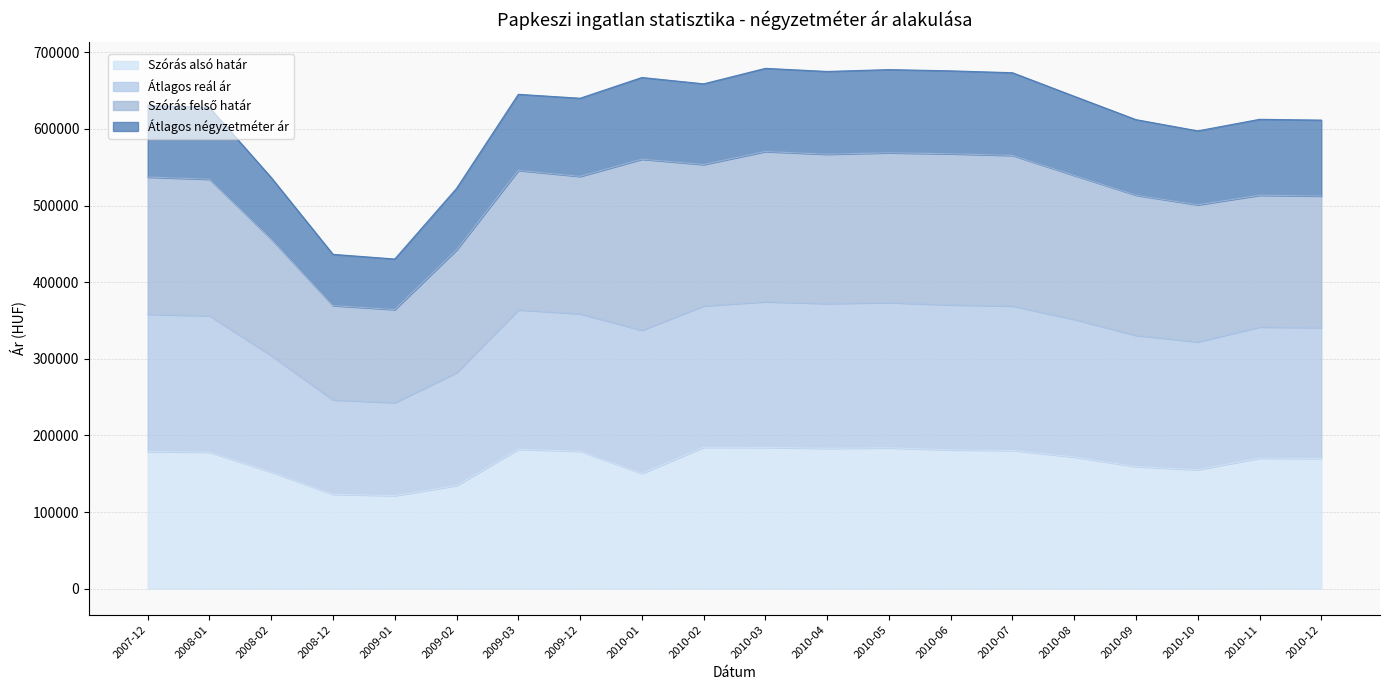

What is the maximum value for Szórás alsó határ?

184526